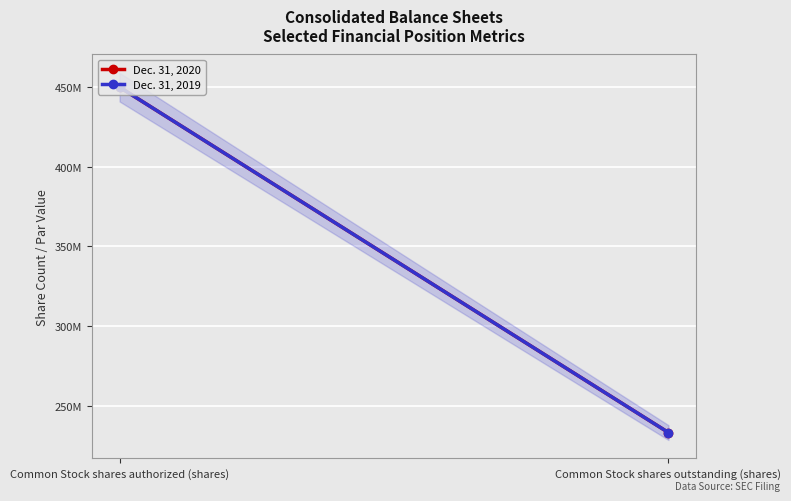

The value of Dec. 31, 2019 at Common Stock shares outstanding (shares) is 233000000. True or false?

True